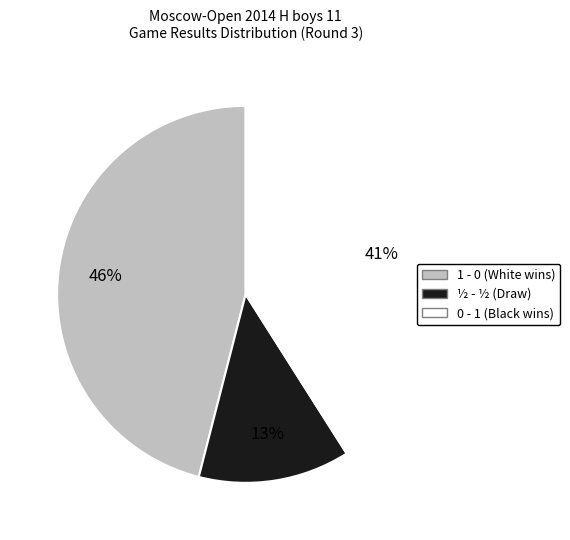

How many segments does this pie chart have?

3